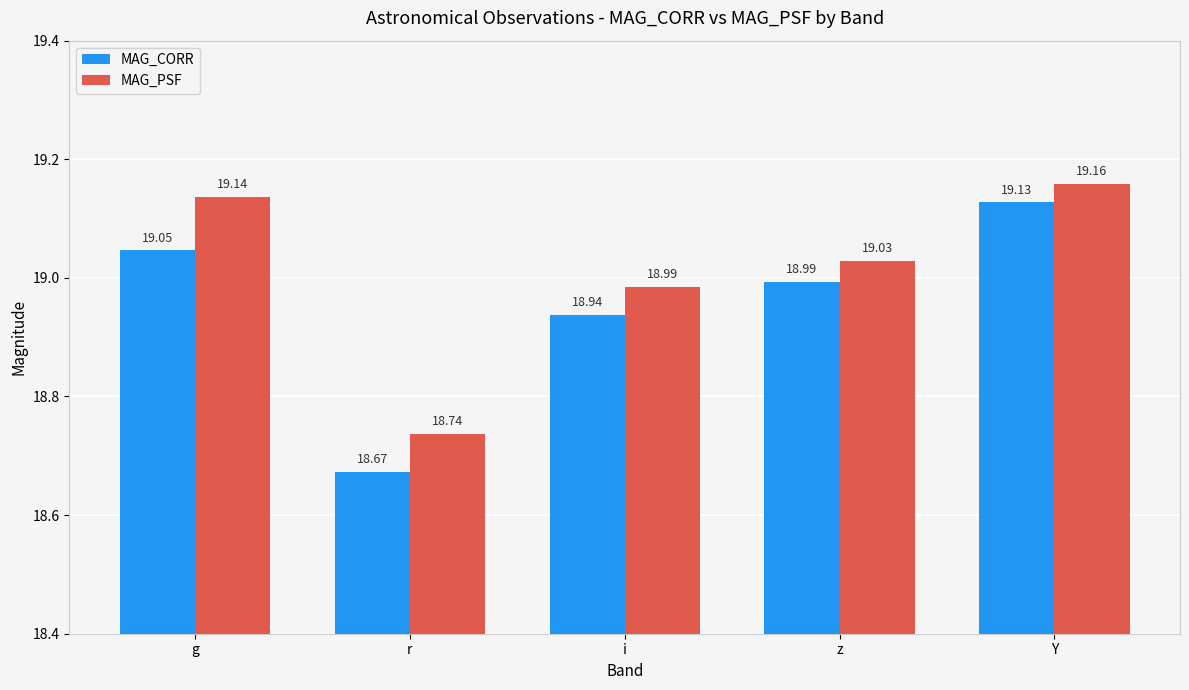

At which category is the sum across all series the highest?

Y